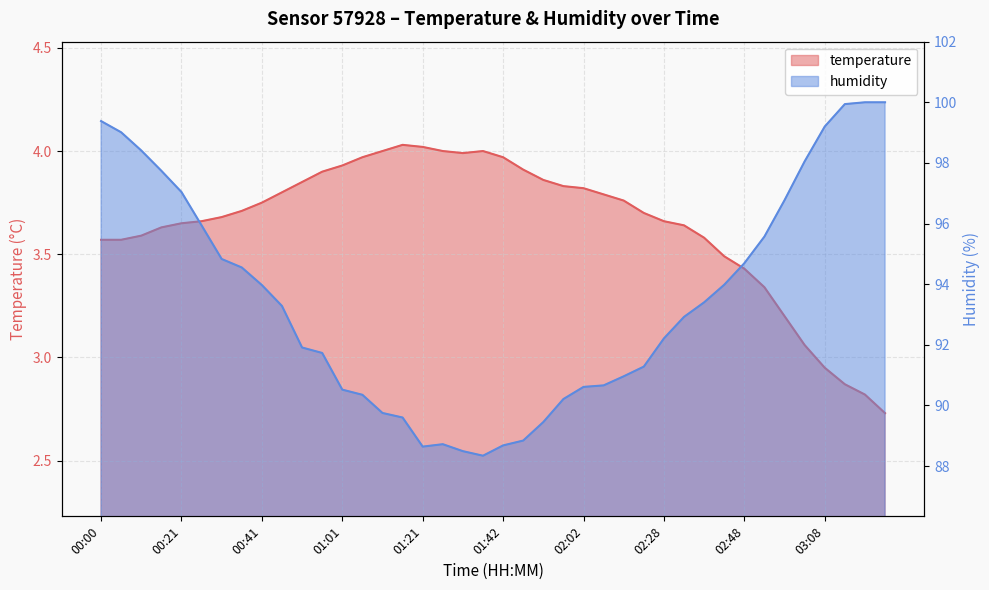

Reading left to right, what are all the values shown in this chart?

temperature: 3.6	3.6	3.6	3.6	3.6	3.7	3.7	3.7	3.8	3.8	3.9	3.9	3.9	4.0	4.0	4.0	4.0	4.0	4.0	4.0	4.0	3.9	3.9	3.8	3.8	3.8	3.8	3.7	3.7	3.6	3.6	3.5	3.4	3.3	3.2	3.1	3.0	2.9	2.8	2.7
humidity: 99.4	99.0	98.4	97.7	97.0	95.9	94.8	94.5	94.0	93.3	91.9	91.7	90.5	90.3	89.8	89.6	88.6	88.7	88.5	88.3	88.7	88.8	89.5	90.2	90.6	90.7	91.0	91.3	92.2	92.9	93.4	94.0	94.7	95.6	96.8	98.0	99.2	99.9	100.0	100.0